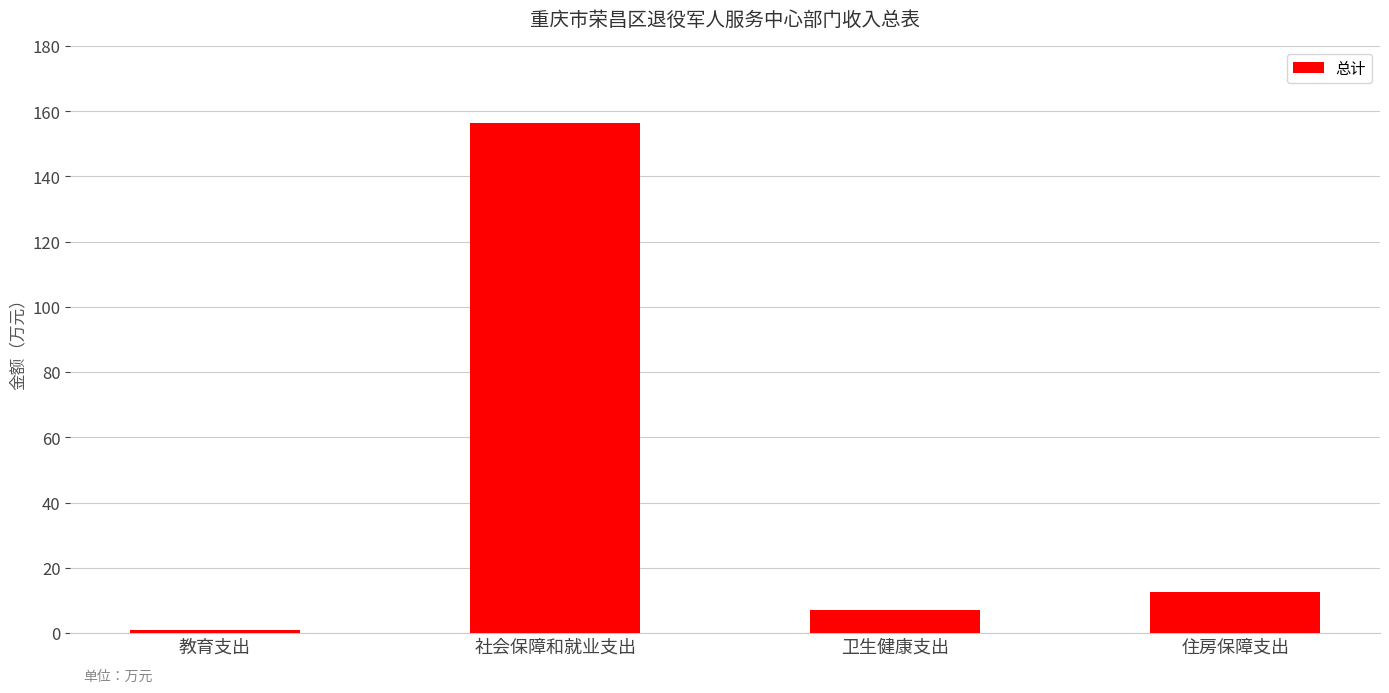

Approximately how many times larger is the value at 社会保障和就业支出 compared to 卫生健康支出?

22.6